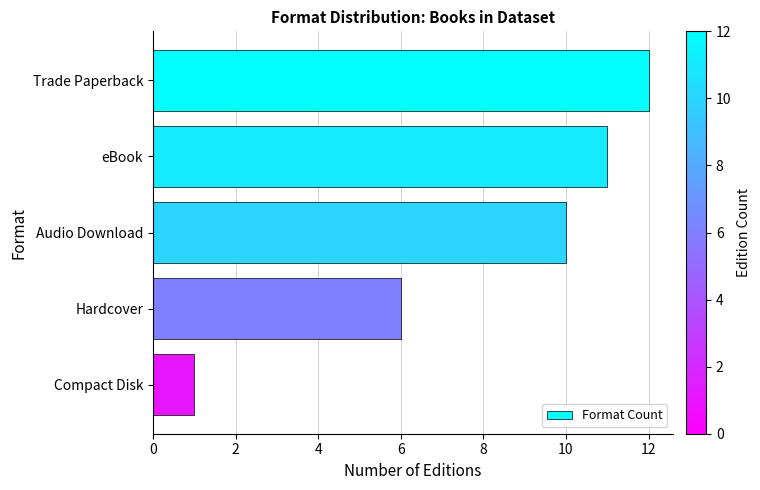

Reading bottom to top, what are all the values shown in this chart?

1	6	10	11	12